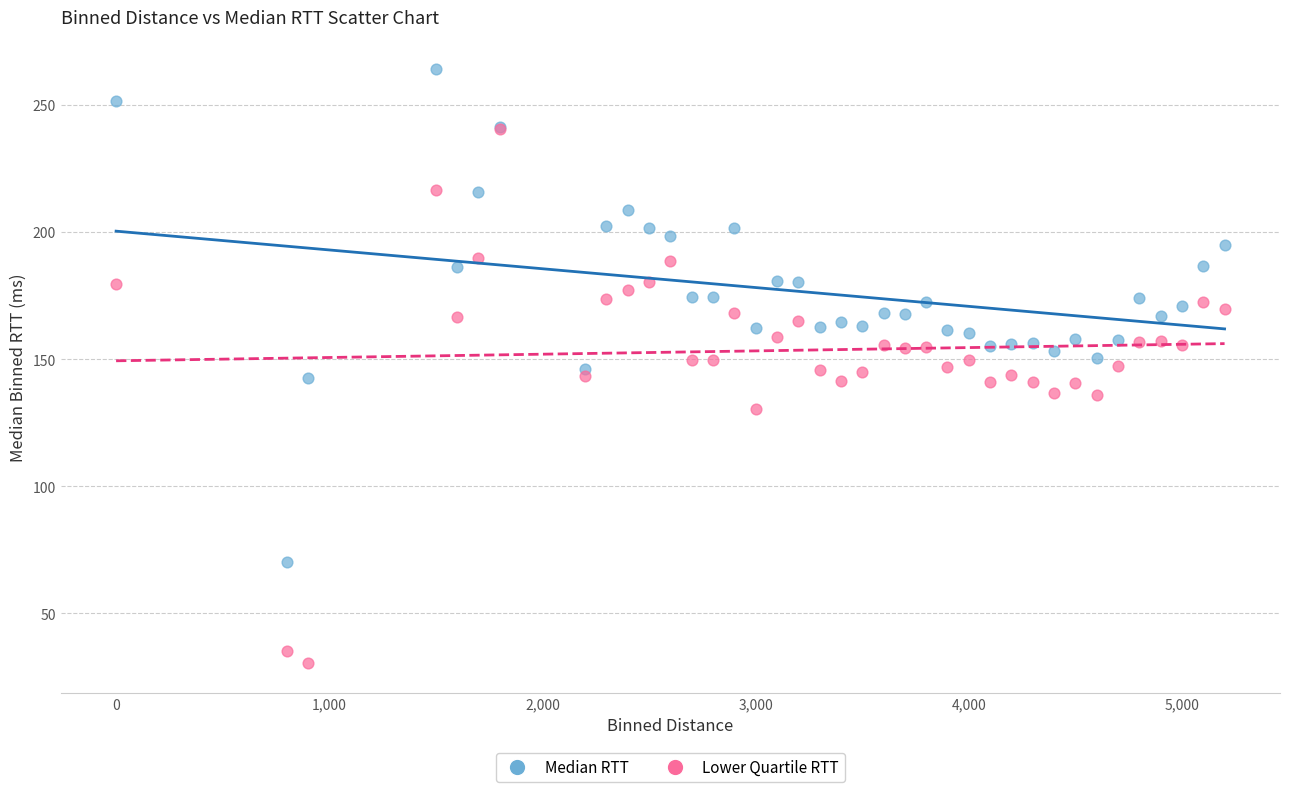

What are all the series names shown in the legend?

Median RTT, Lower Quartile RTT